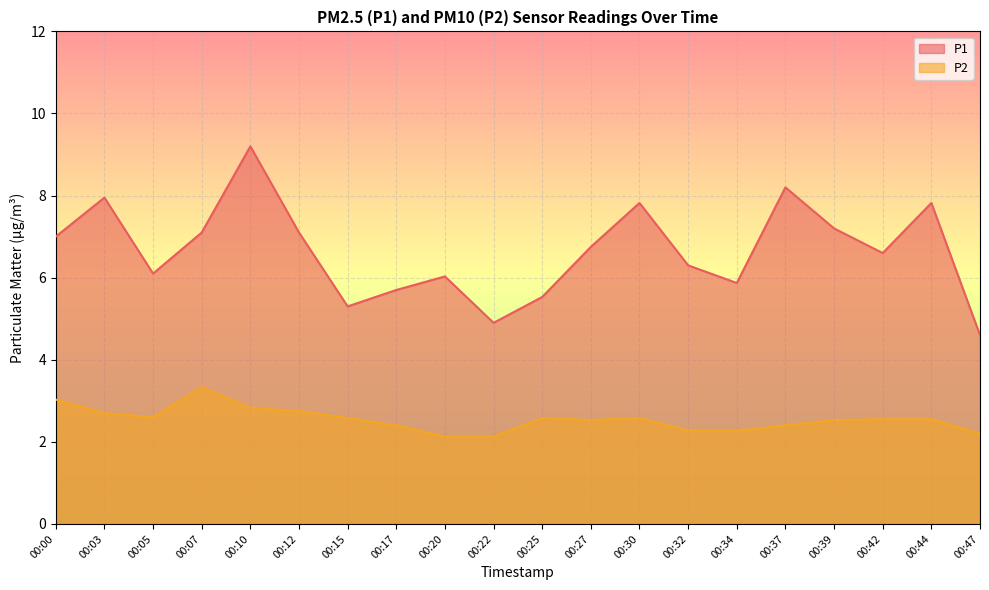

At which category is the sum across all series the highest?

00:10